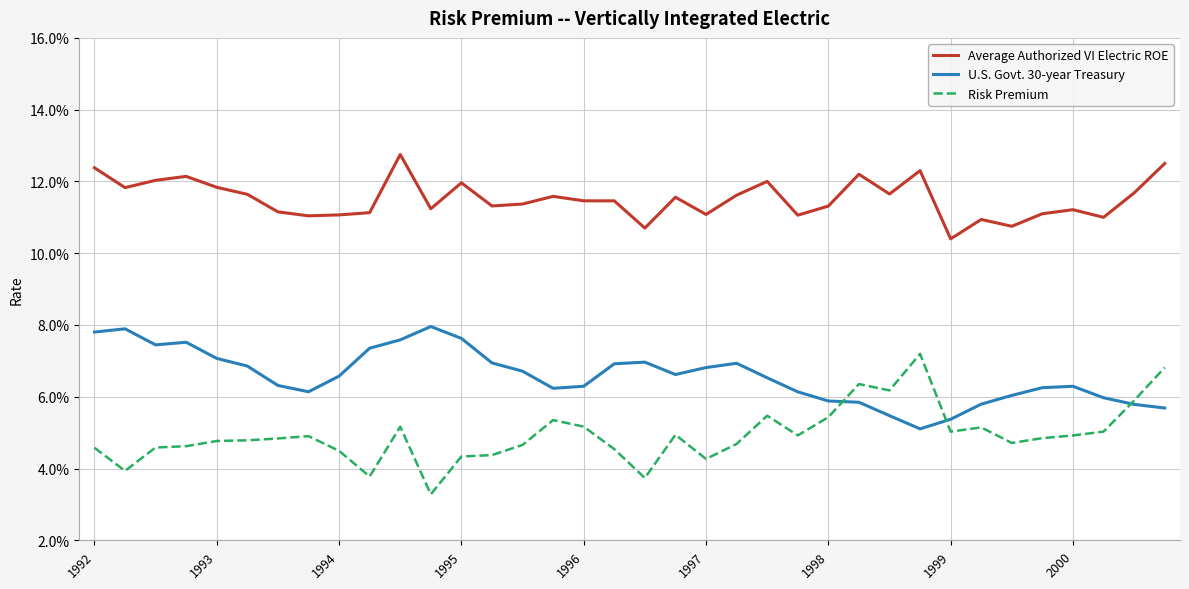

Is this an area chart (filled region under the line)?

No